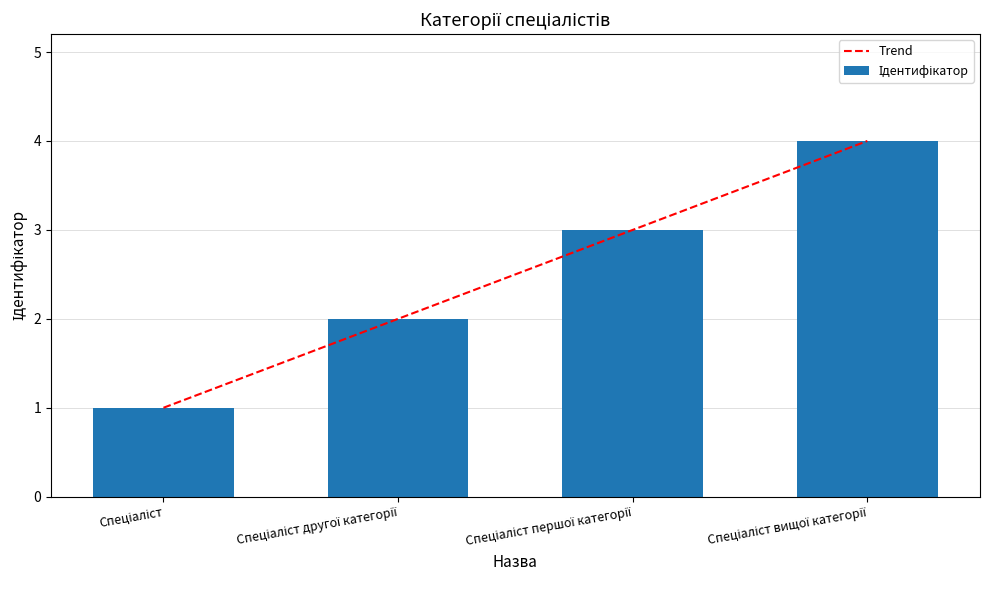

What is the difference between the maximum and second lowest values in the Trend series?

2.0